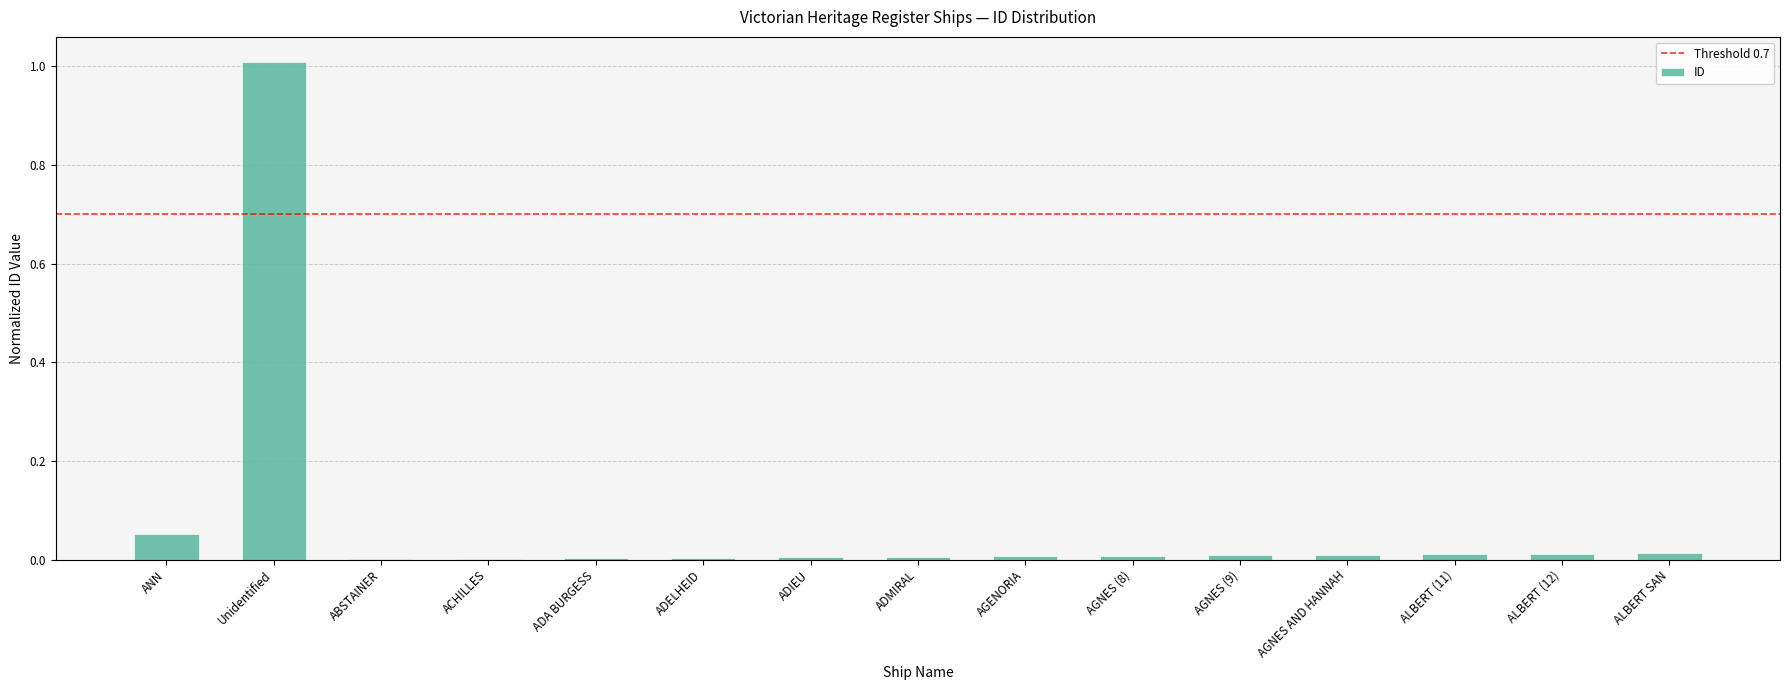

Which category has the highest value across all series?

Unidentified